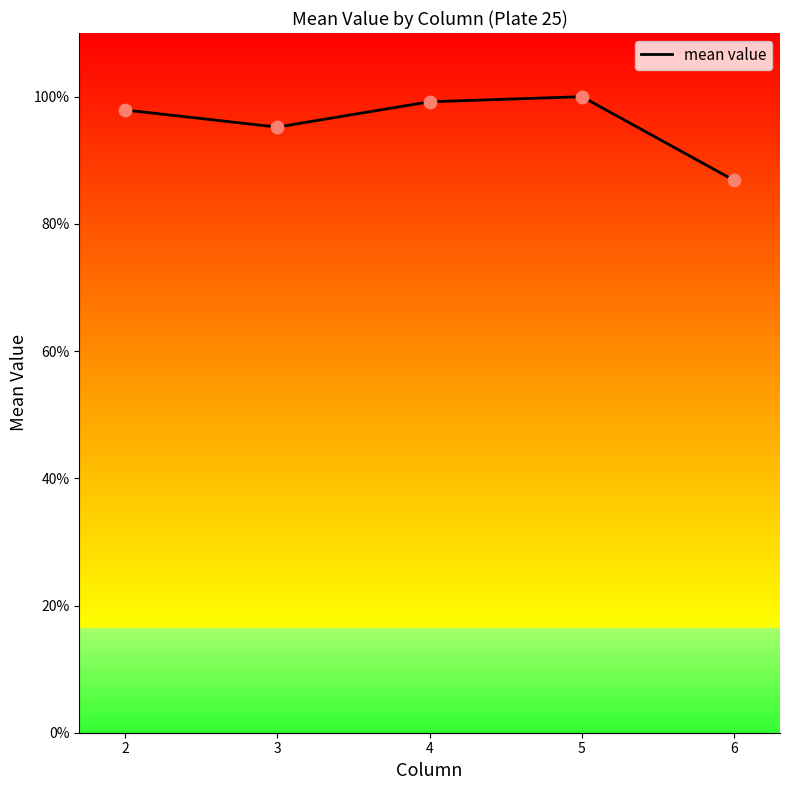

Which has a higher value, 3 or 2?

2